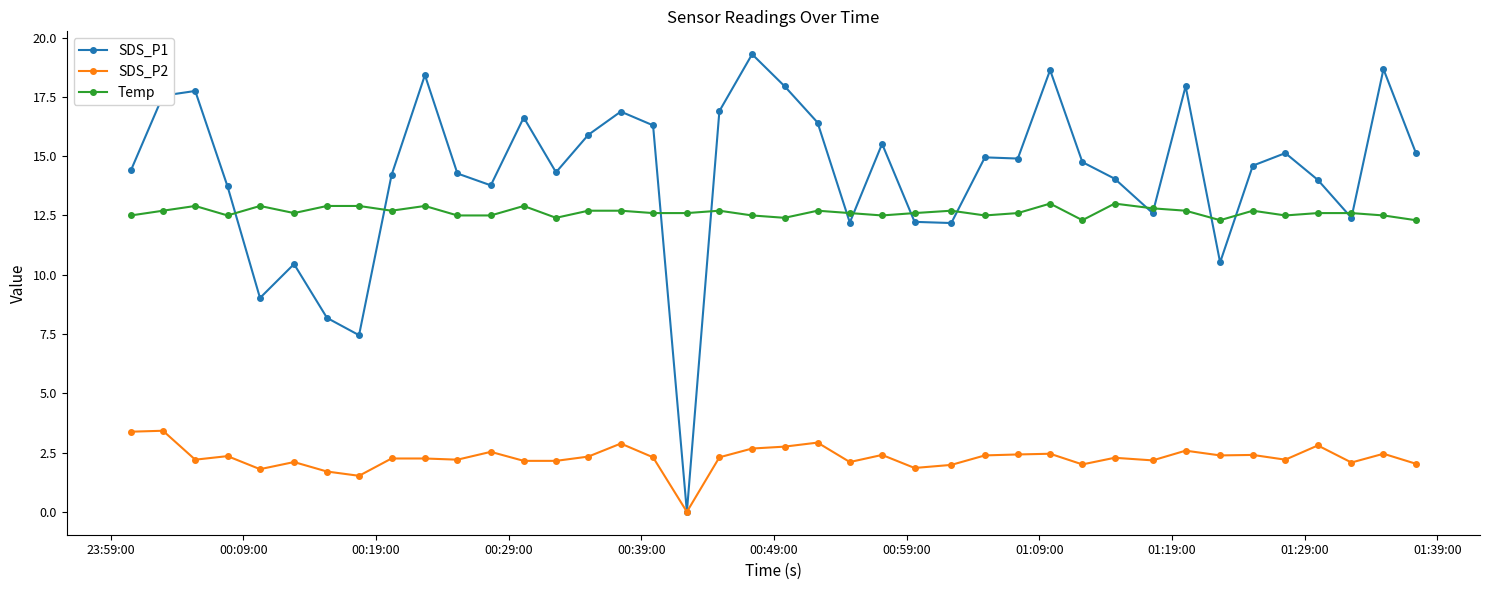

Which series has the widest spread of values?

SDS_P1